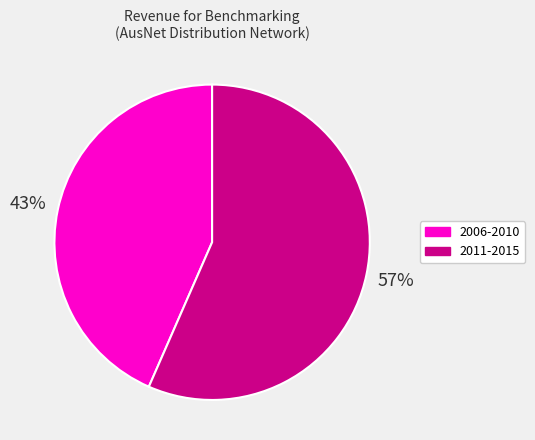

How many slices are in this pie chart?

2